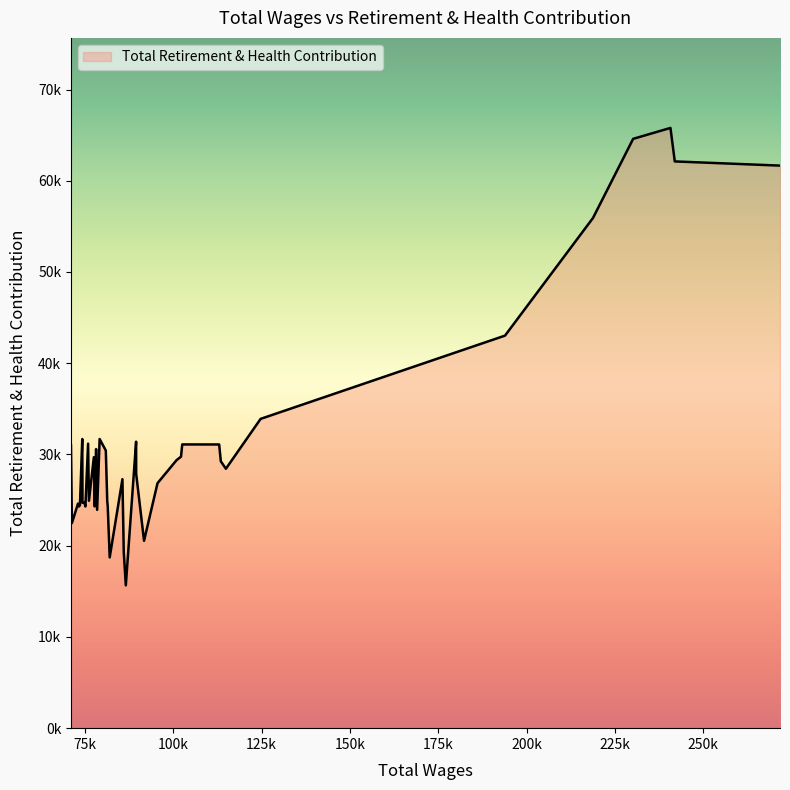

Does the chart have visible grid lines?

No